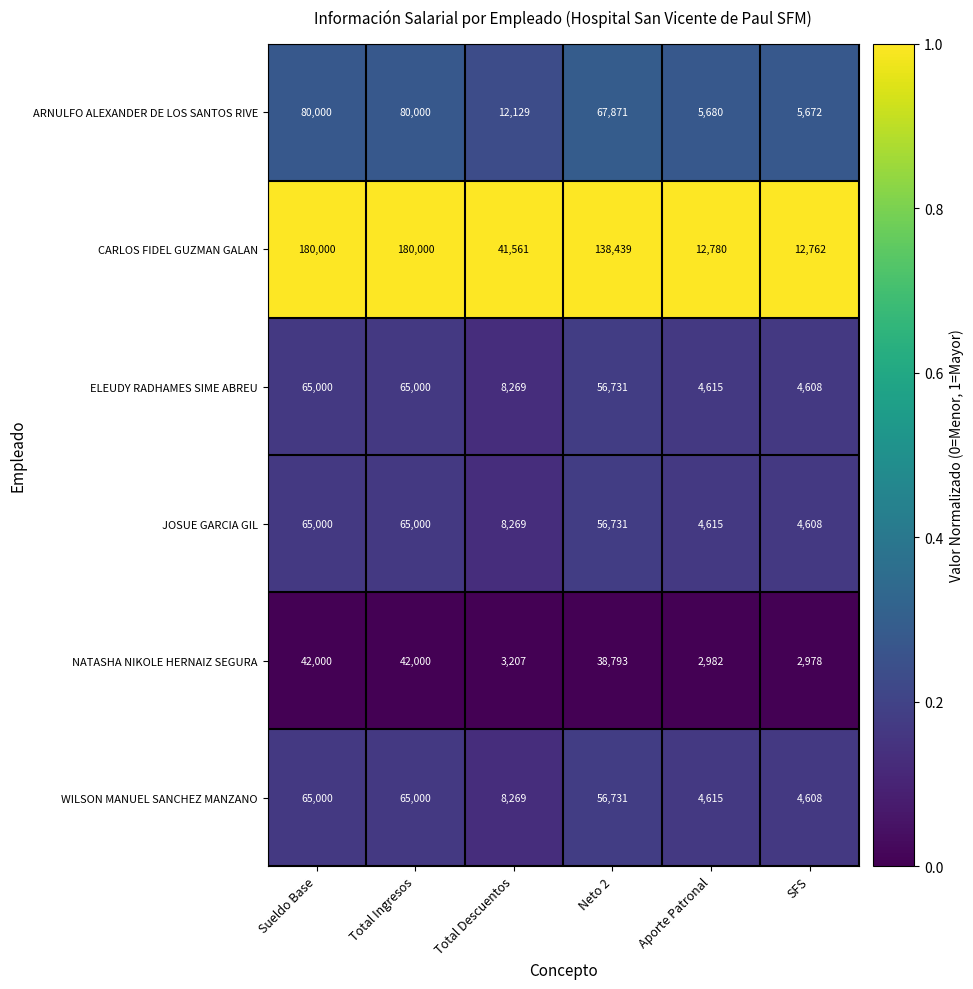

What is the spread (max minus min) of values at Total Ingresos?

138000